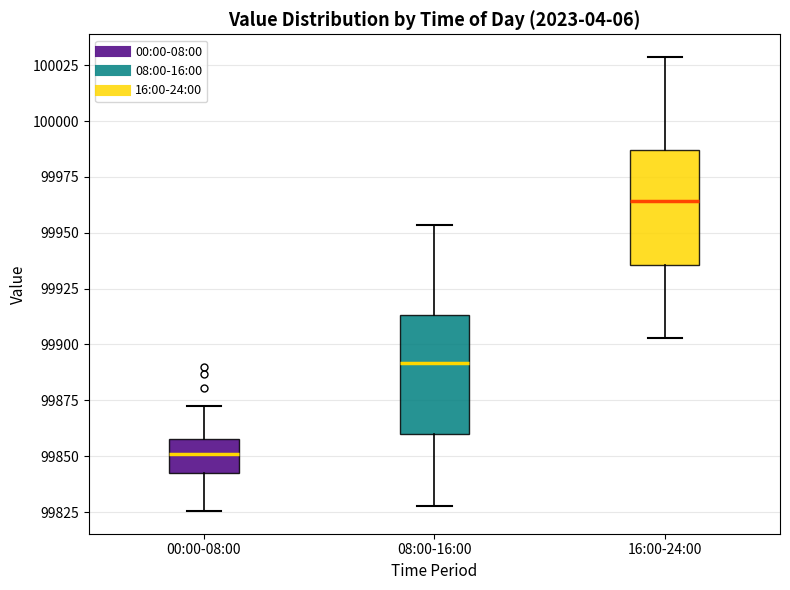

Reading left to right, transcribe this box plot: for each box, give where its median line is, the range the box spans, and where its two whiskers end, as read against the y-axis. The values are not printed on the chart, so give them approximately, as read against the axis.

00:00-08:00: median 99850, box 99840 to 99860, whiskers 99825 to 99870
08:00-16:00: median 99890, box 99860 to 99915, whiskers 99830 to 99955
16:00-24:00: median 99965, box 99935 to 99985, whiskers 99905 to 100030